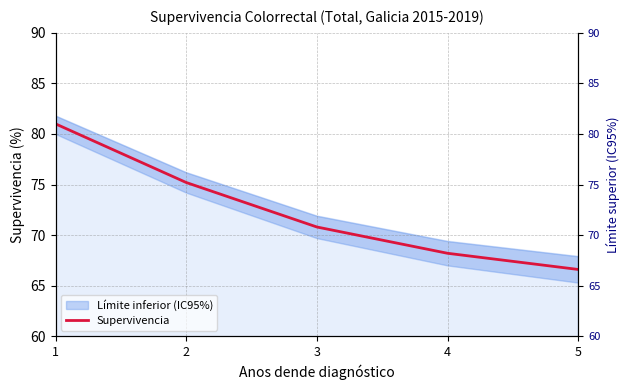

Which label corresponds to the smallest value in the chart?

5